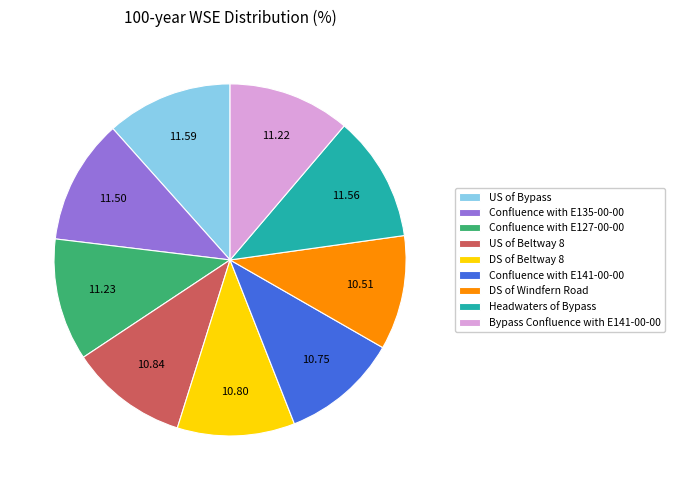

Is US of Beltway 8 the majority of the pie?

No